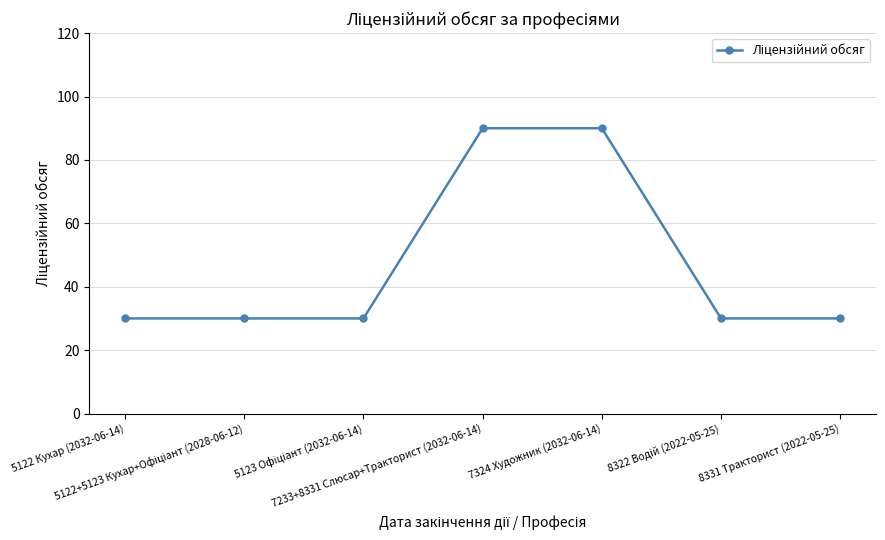

Is it true that the value at 5122 Кухар (2032-06-14) is 40?

False